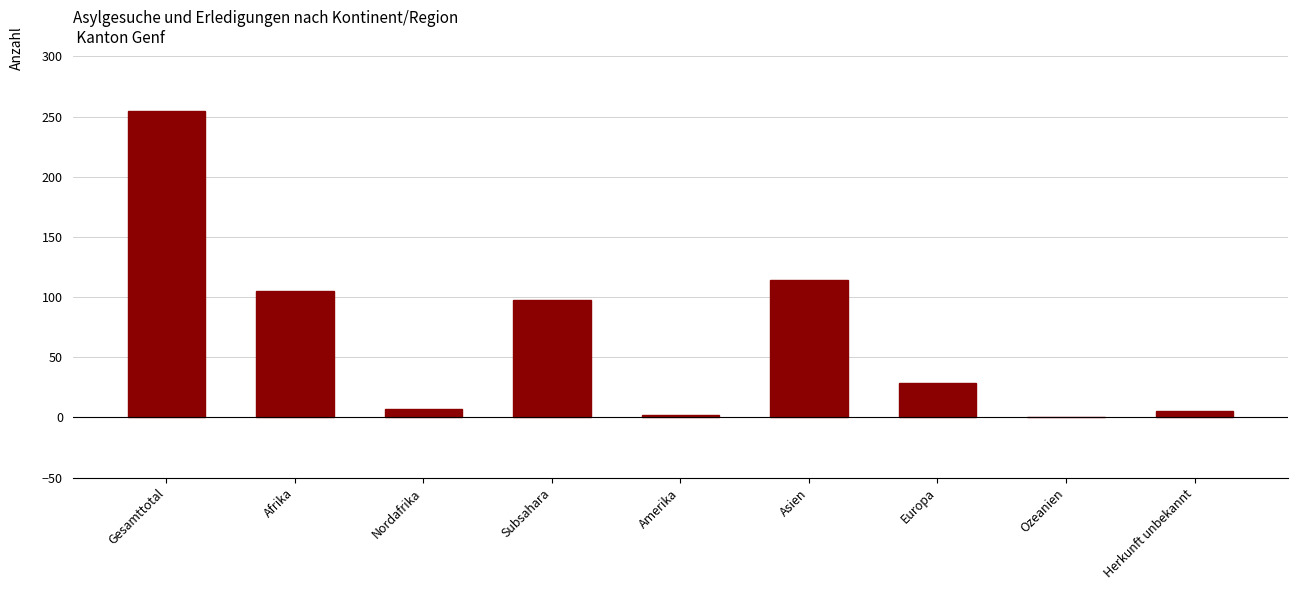

Are the bars horizontal?

No